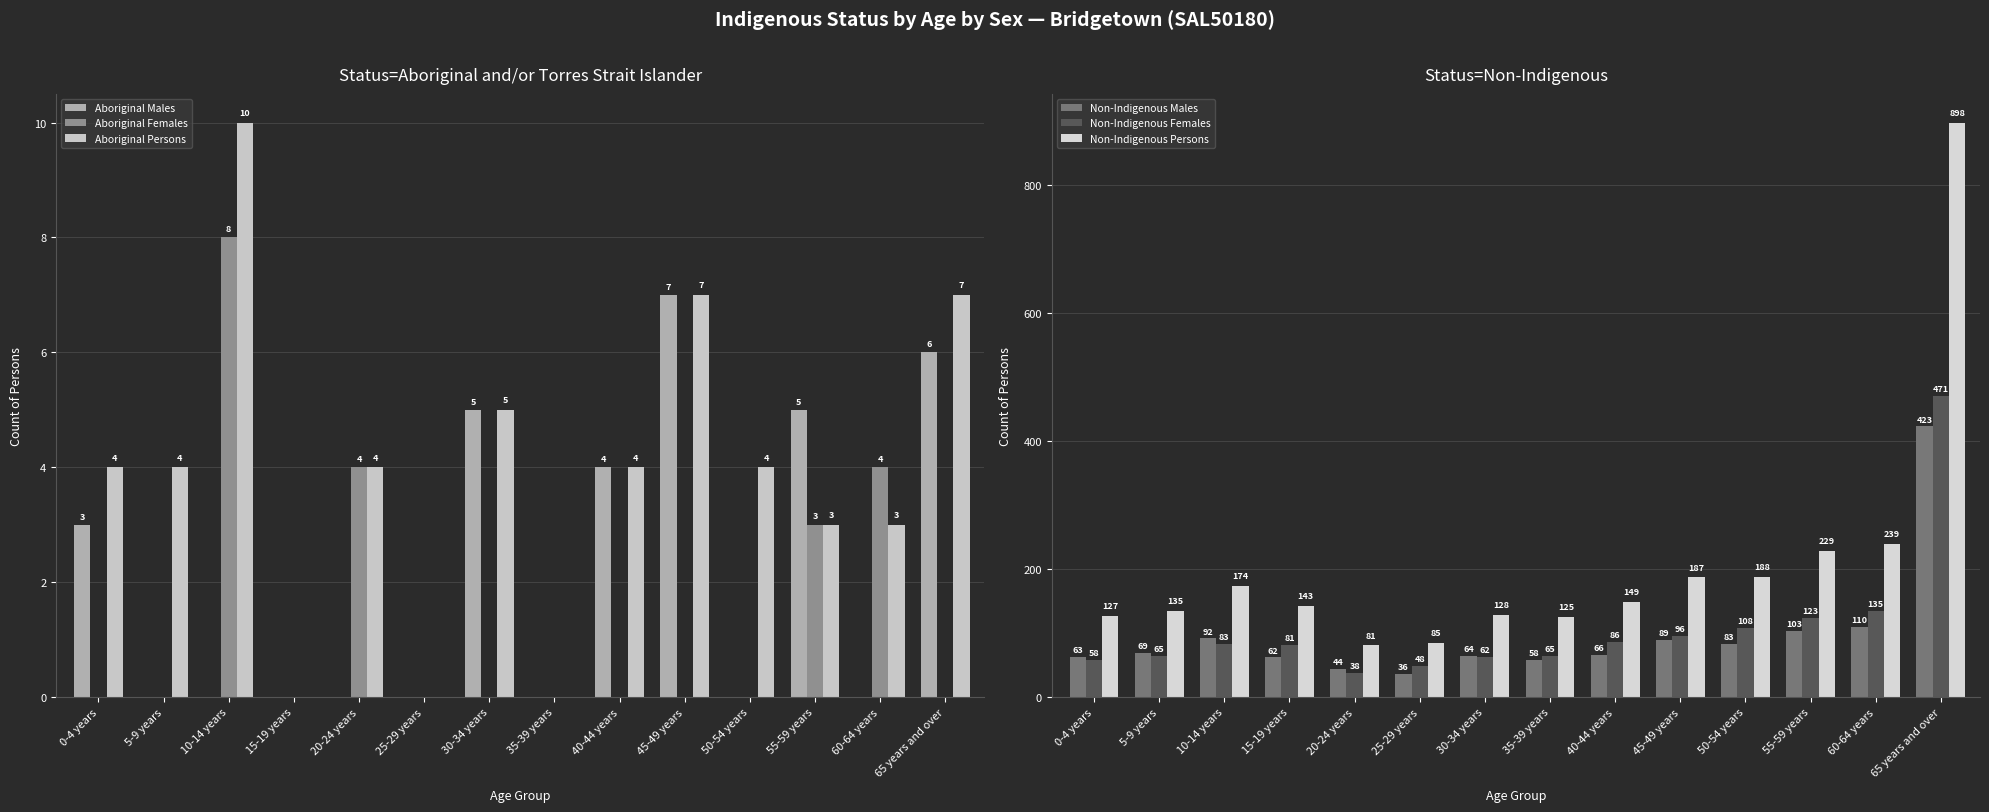

Which category has the lowest value in the Aboriginal Males series?

5-9 years